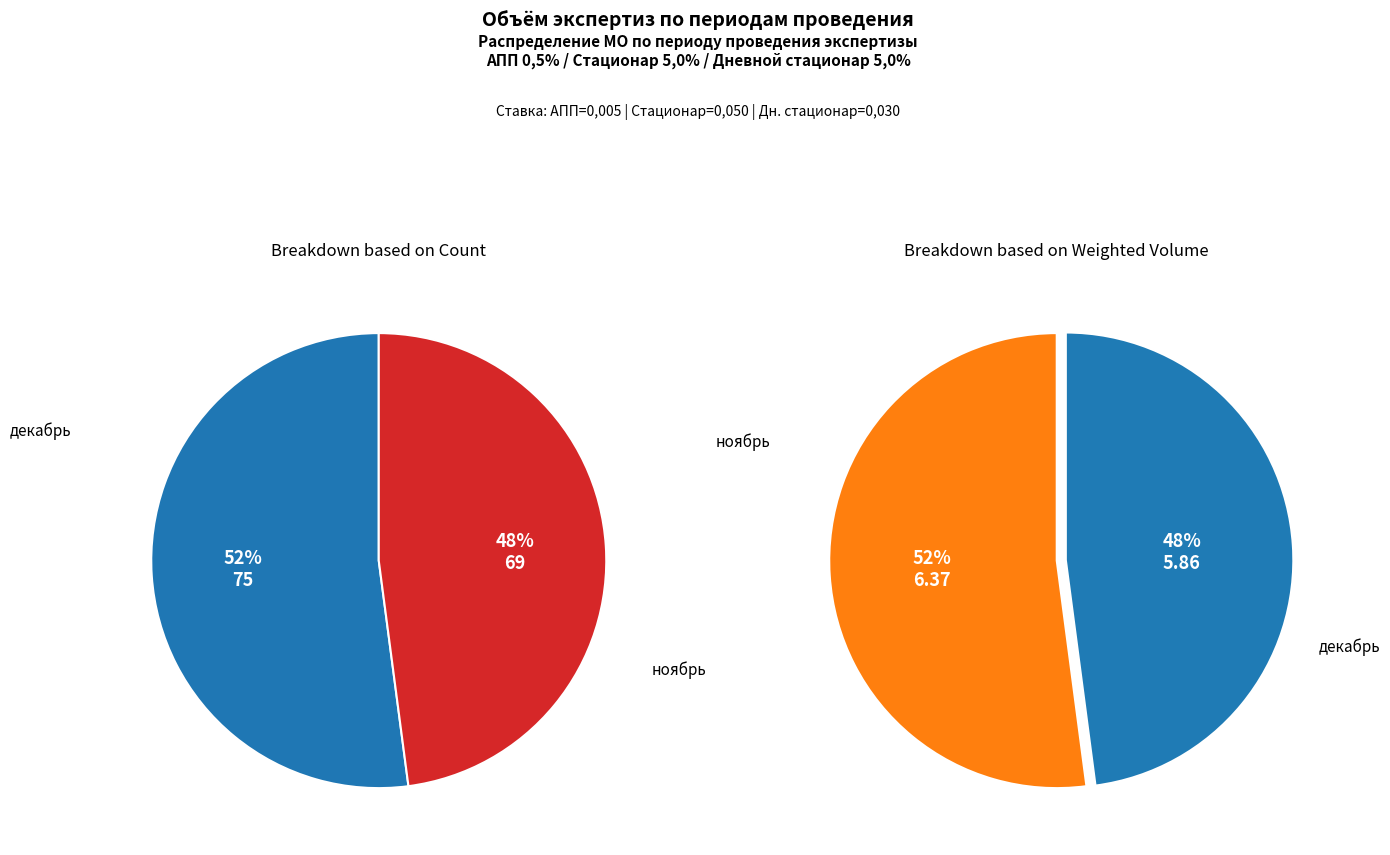

What is the largest slice in the pie chart?

декабрь